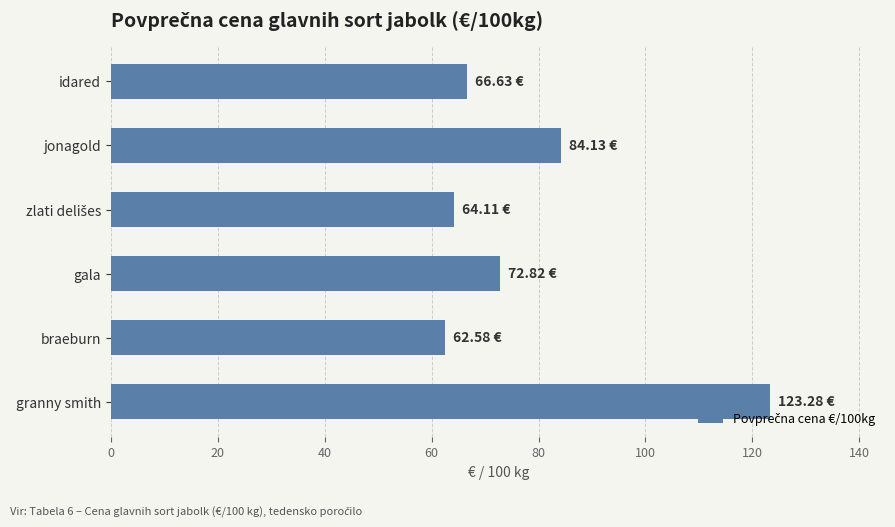

What is the sum of the values at jonagold and braeburn?

146.7